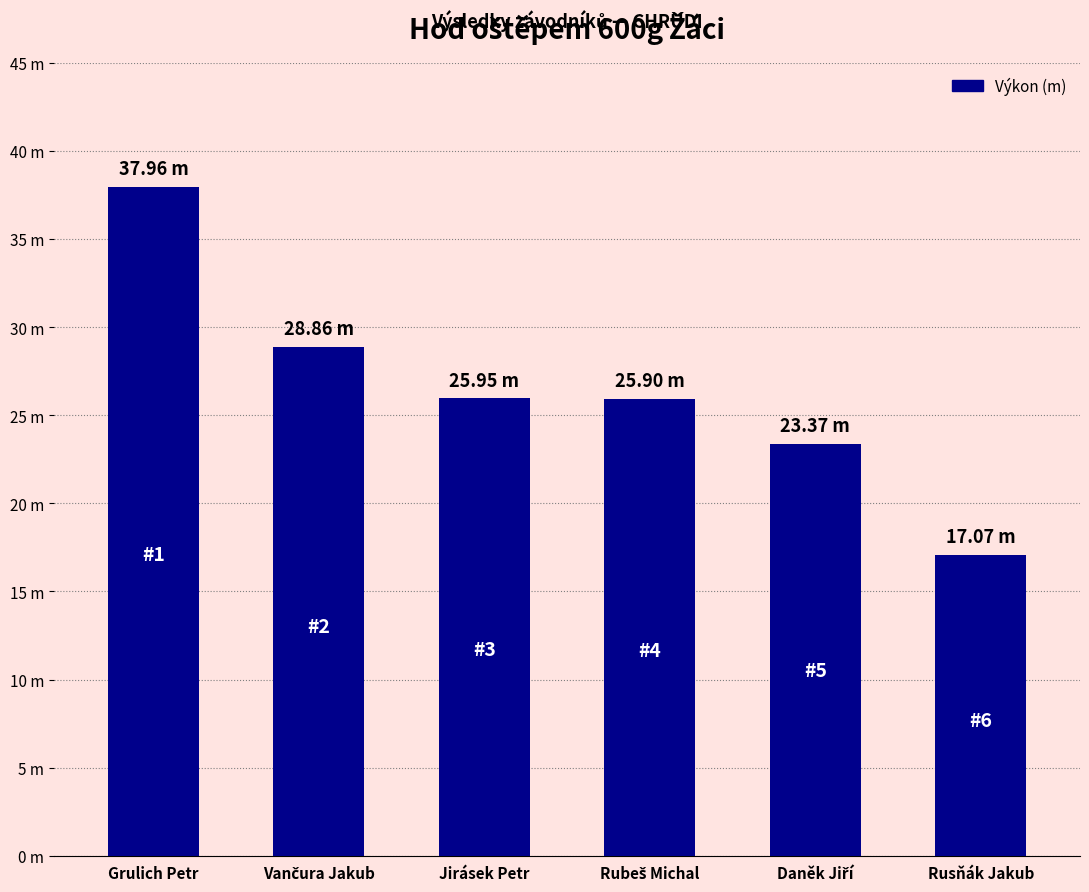

Are the bars horizontal?

No